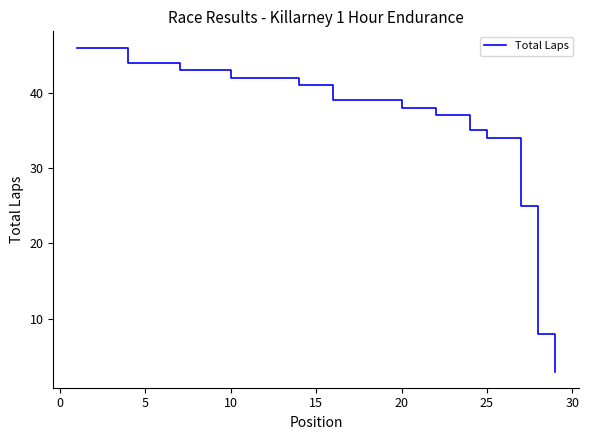

What is the difference between the maximum and minimum values?

43